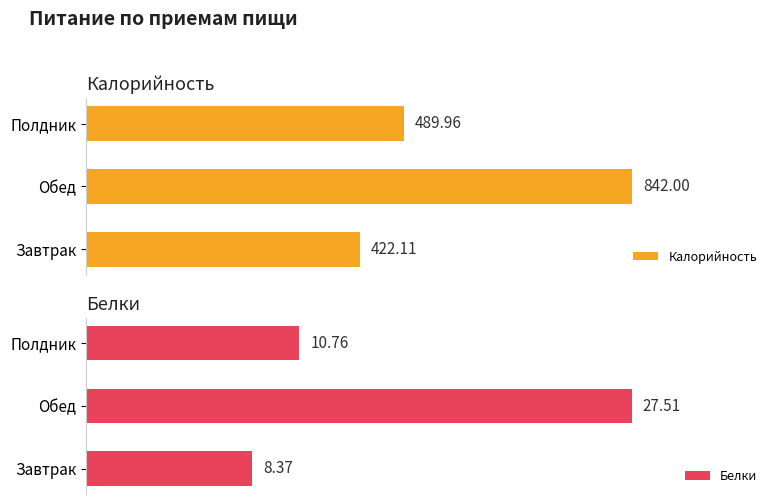

Rank the categories by Калорийность value from lowest to highest.

Завтрак, Полдник, Обед